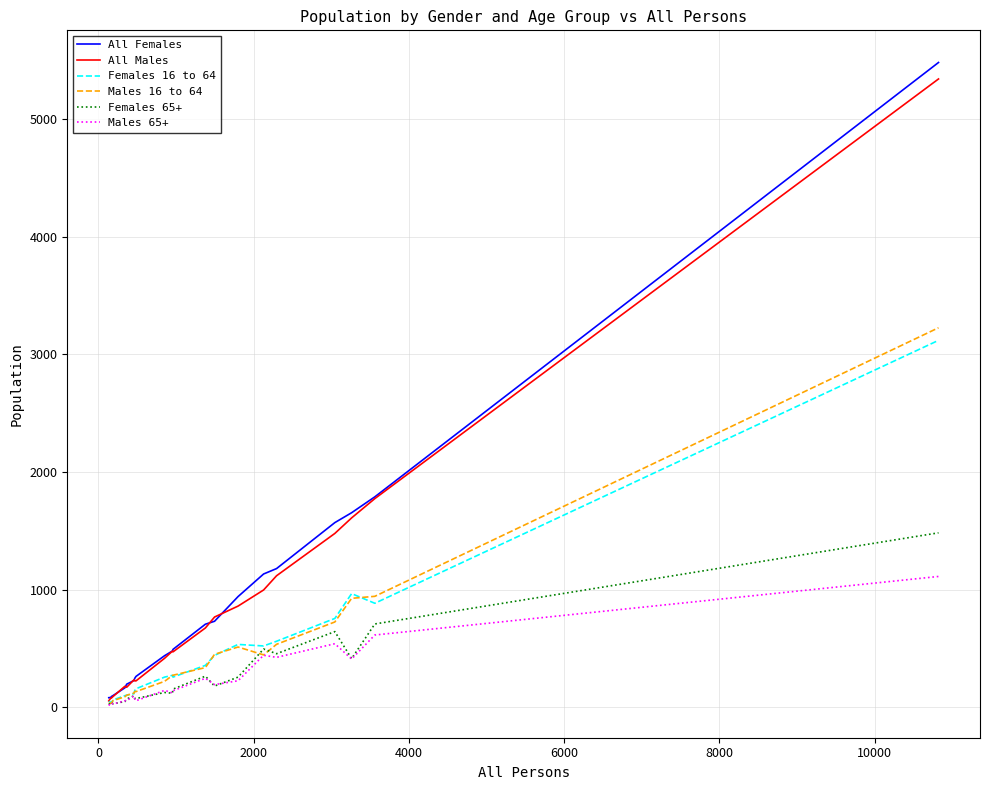

After their last crossing, which series has the higher values: Females 65+ or Males 16 to 64?

Males 16 to 64